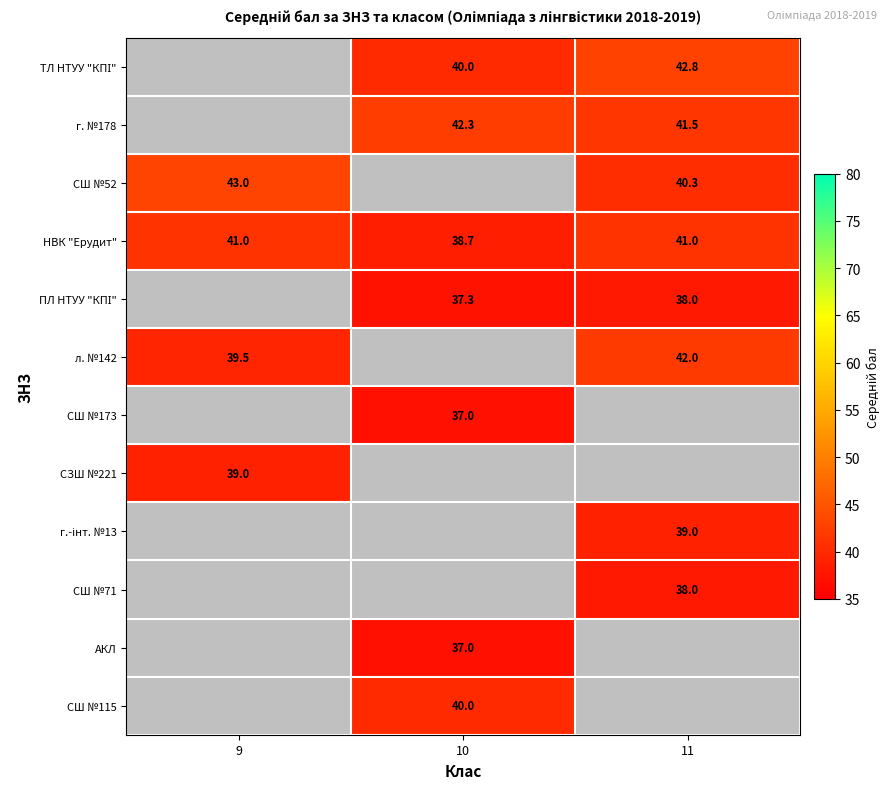

At which category does the chart reach its minimum across all series?

10